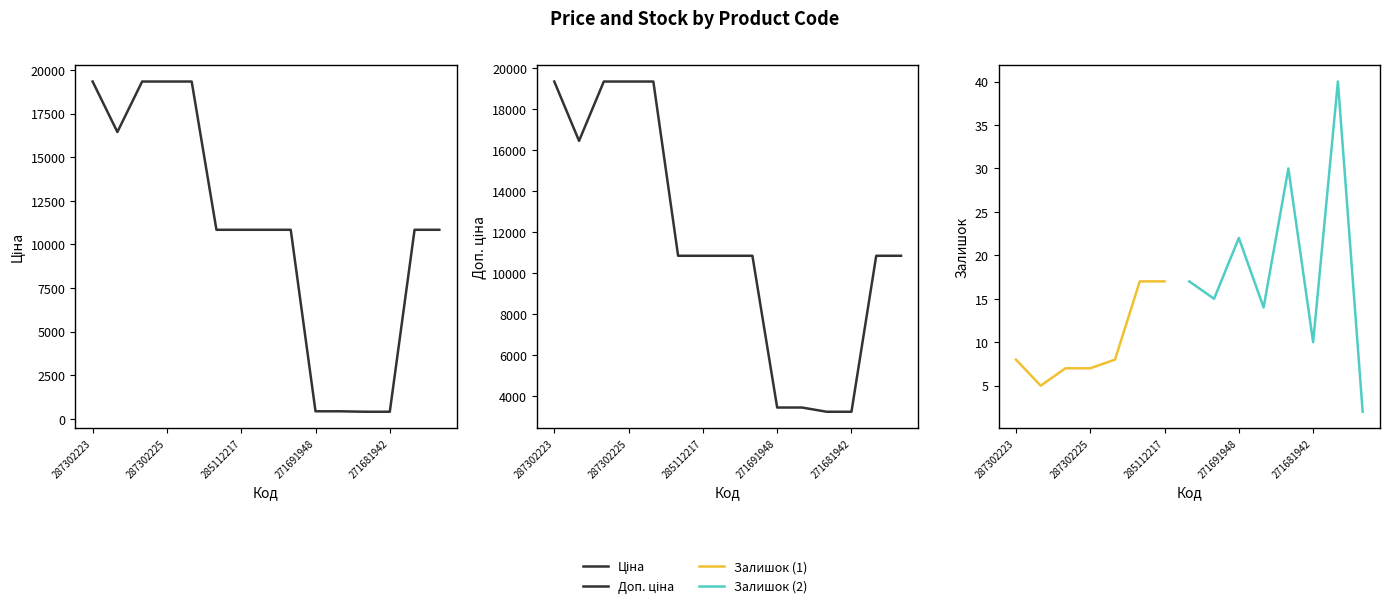

True or false: Ціна and Доп. ціна intersect in this chart.

False